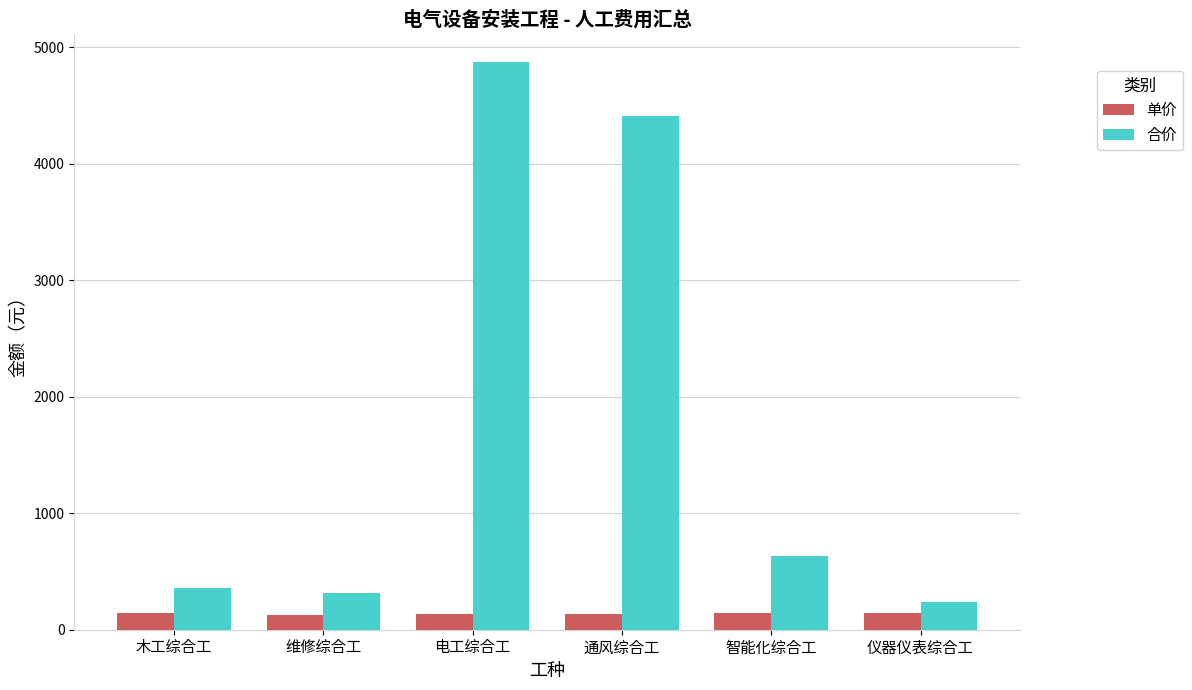

Where is 合价 nearest to the value 2557?

通风综合工